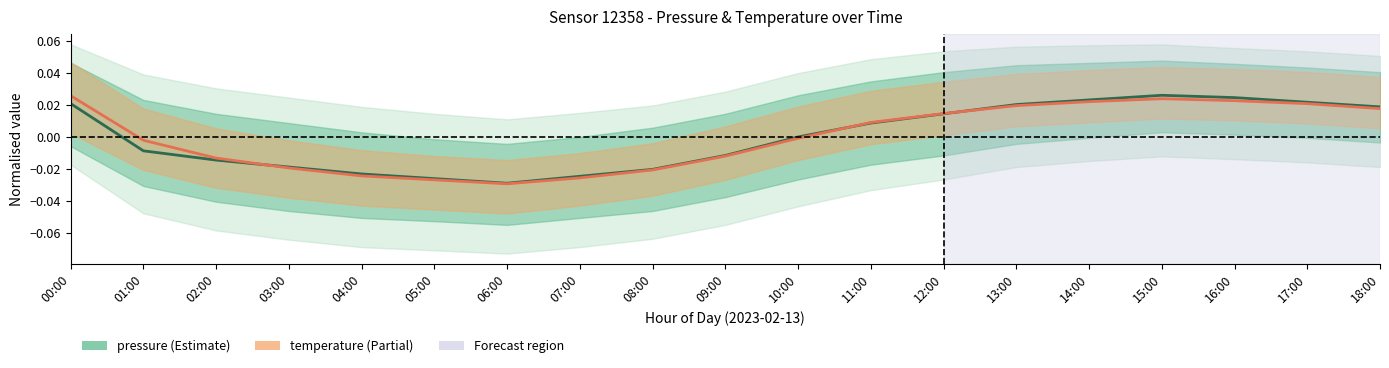

List the series in order of their peak value, highest first.

pressure, temperature